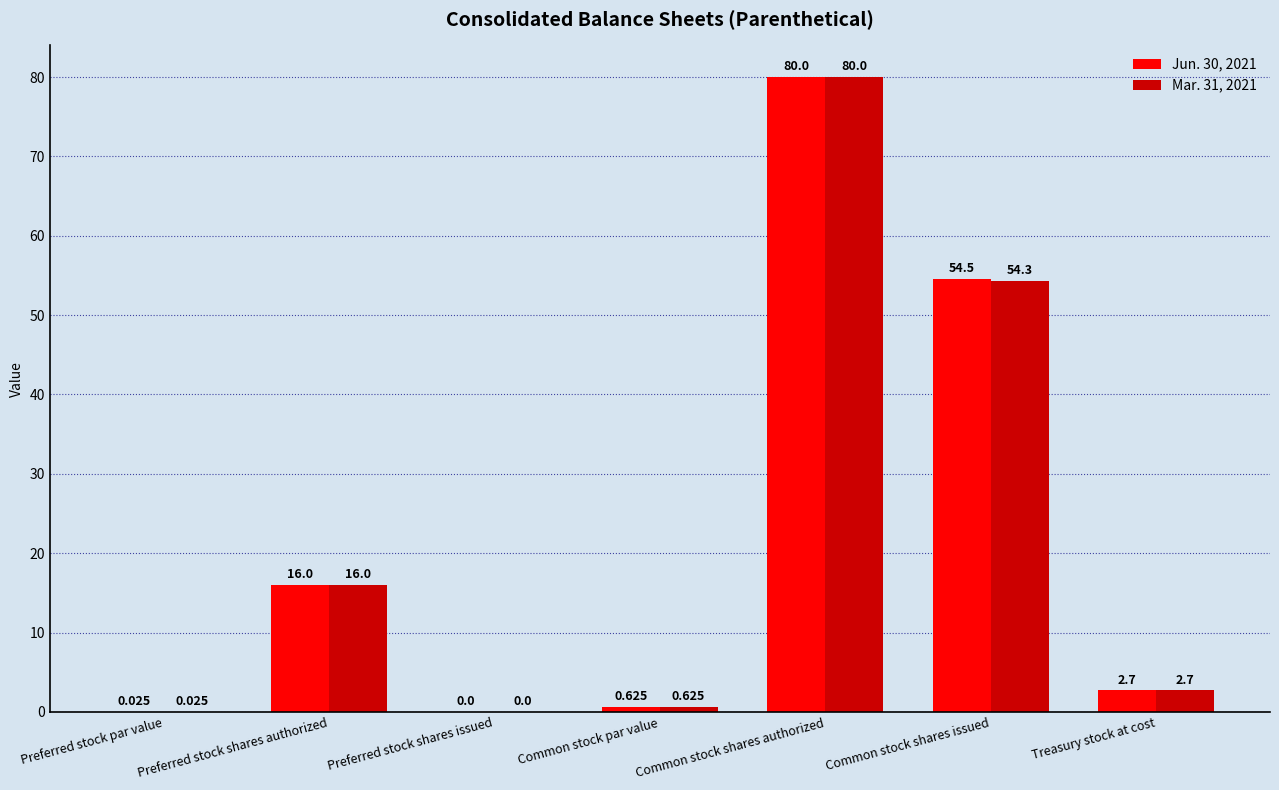

What is the sum of all Mar. 31, 2021 values?

153.7